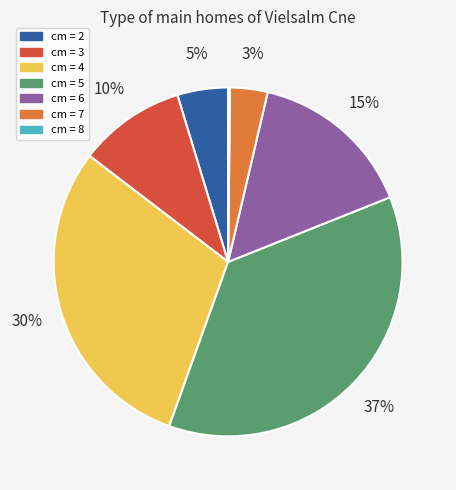

To the nearest percent, what percentage of the pie is cm = 3?

10%